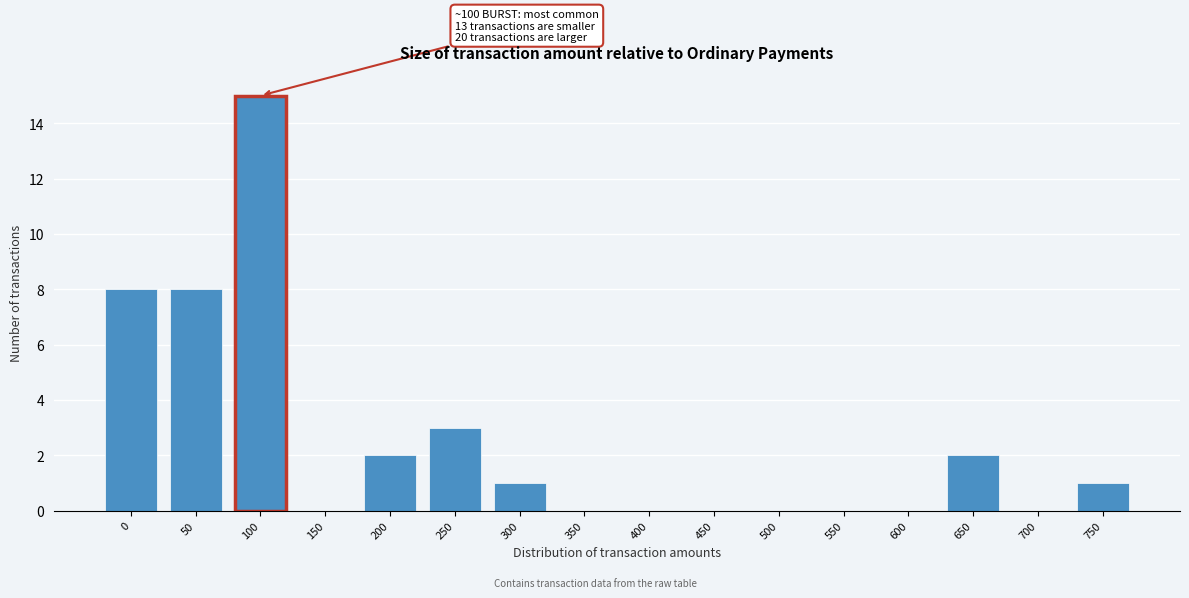

Reading right to left, extract all data points from this chart.

750=1	700=0	650=2	600=0	550=0	500=0	450=0	400=0	350=0	300=1	250=3	200=2	150=0	100=15	50=8	0=8